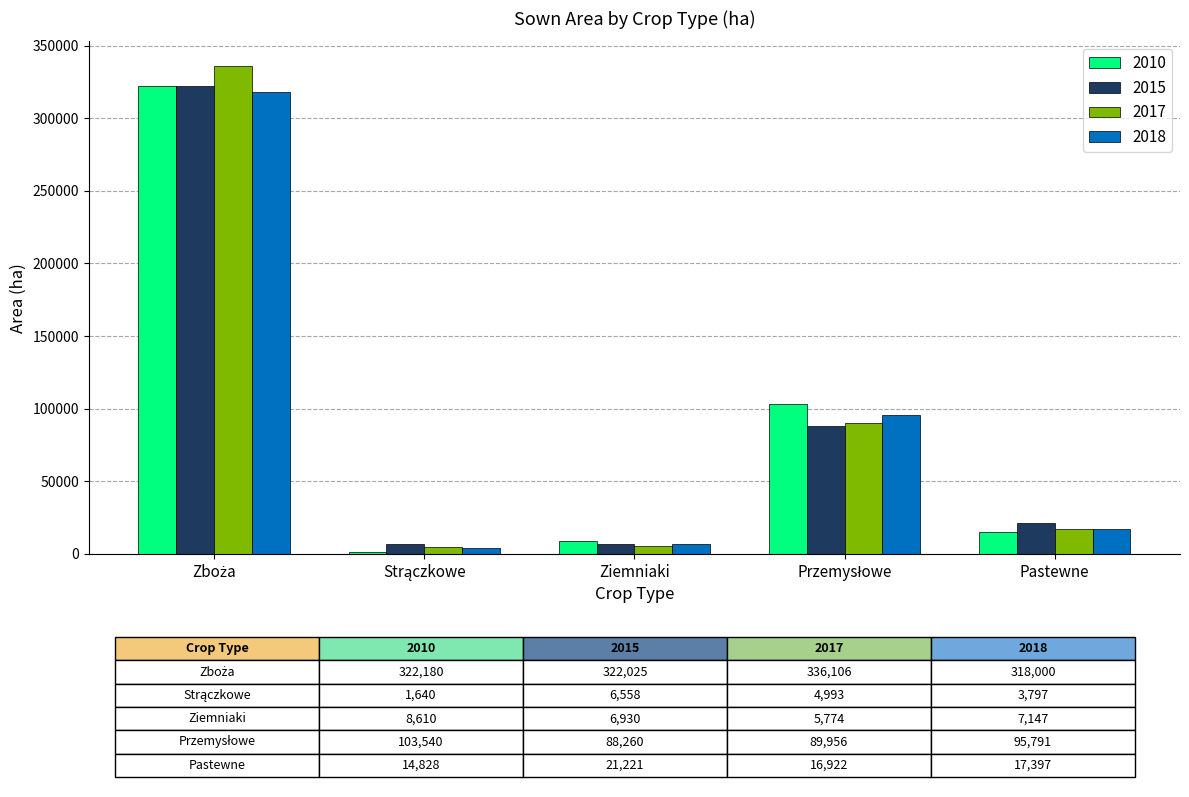

Which series has the widest spread of values?

2017